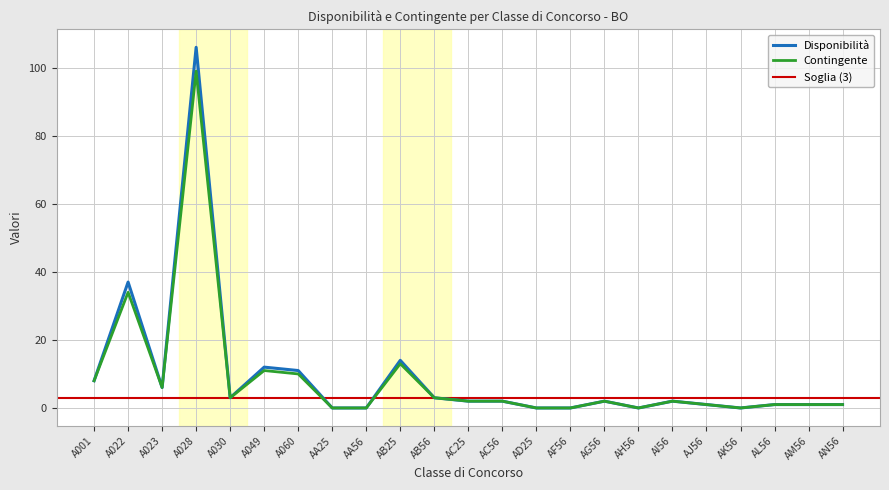

The value of Contingente at A060 is 16. True or false?

False